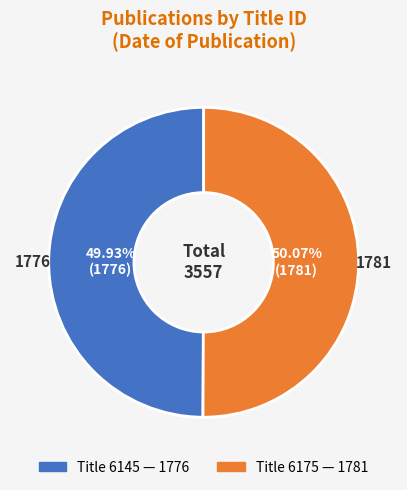

Is there a majority slice in this chart?

Yes